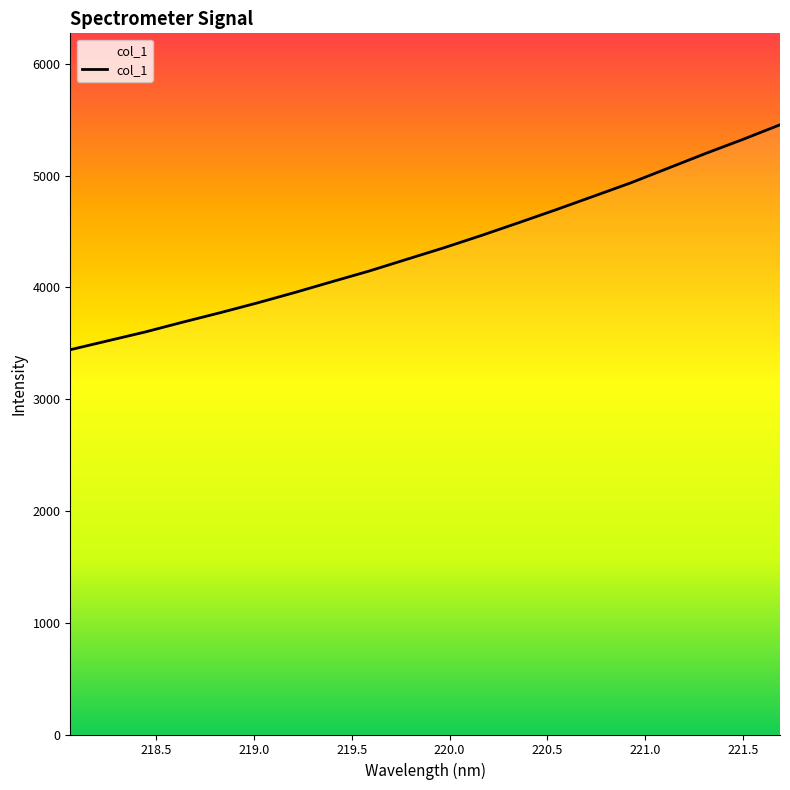

What is the difference between the maximum and minimum values?

2012.2